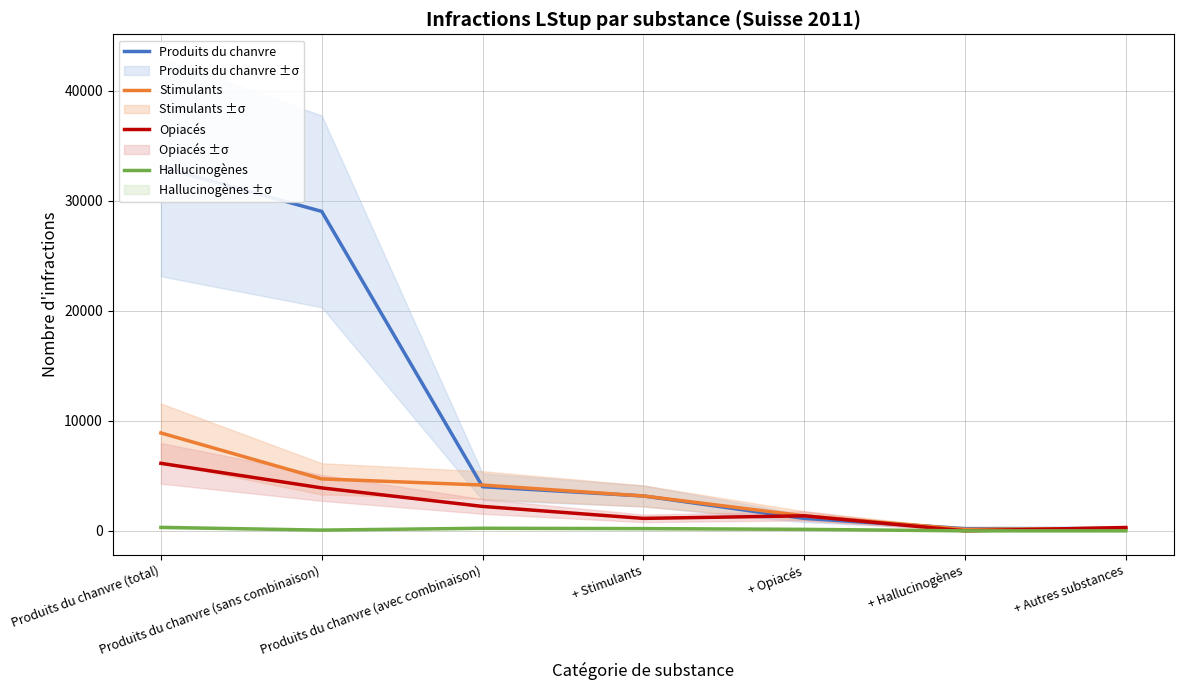

What are all the series names shown in the legend?

Produits du chanvre, Stimulants, Opiacés, Hallucinogènes